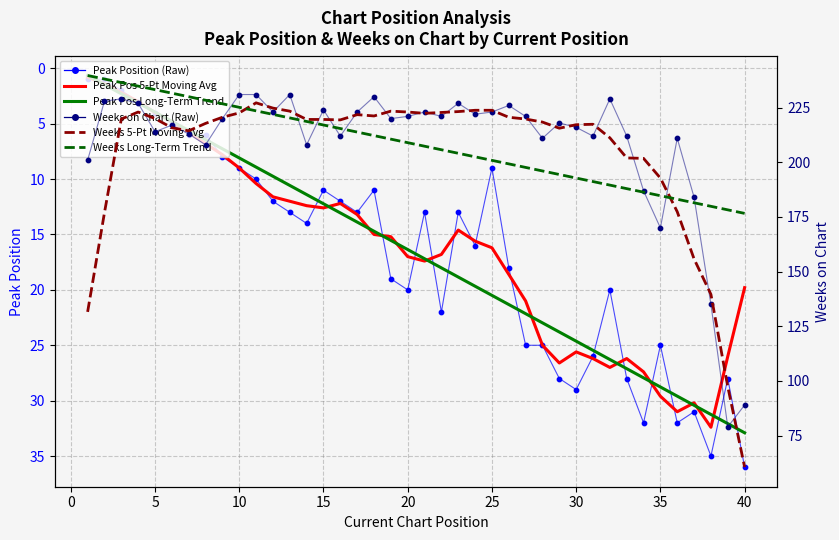

Which series has the widest spread of Y values?

Weeks 5-Pt Moving Avg